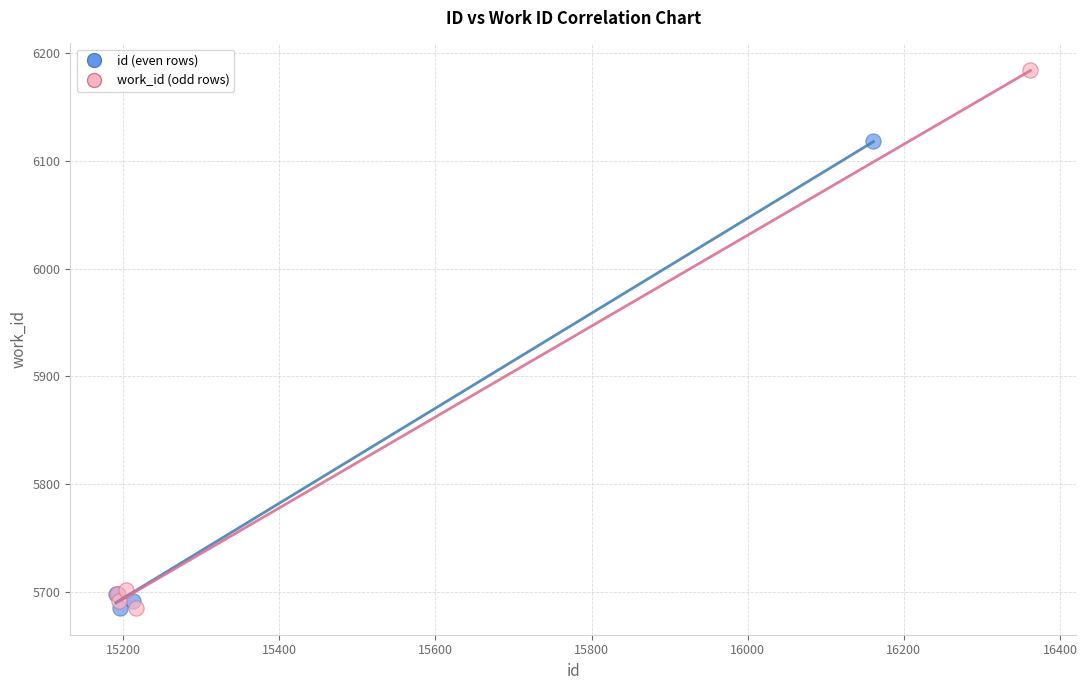

Which series has the widest spread of Y values?

work_id (odd rows)